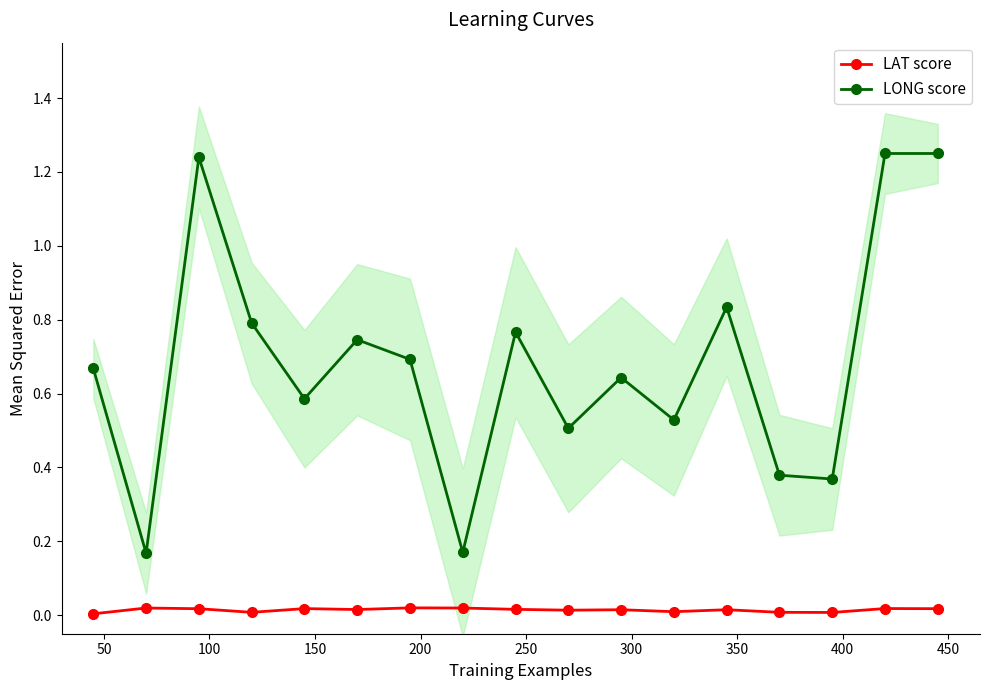

True or false: LONG score and LAT score cross at least once.

False